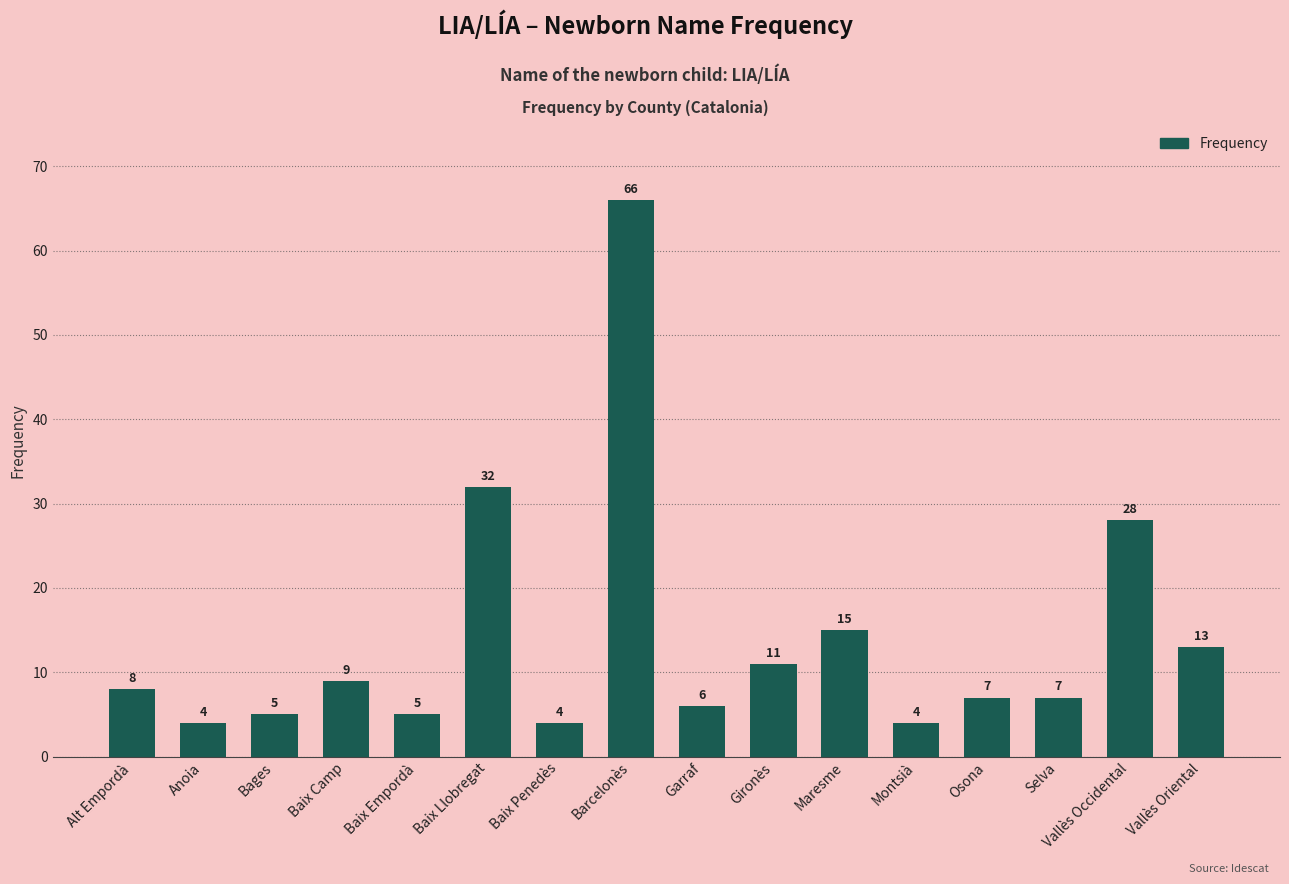

The chart shows a value of 36 at Barcelonès. True or false?

False